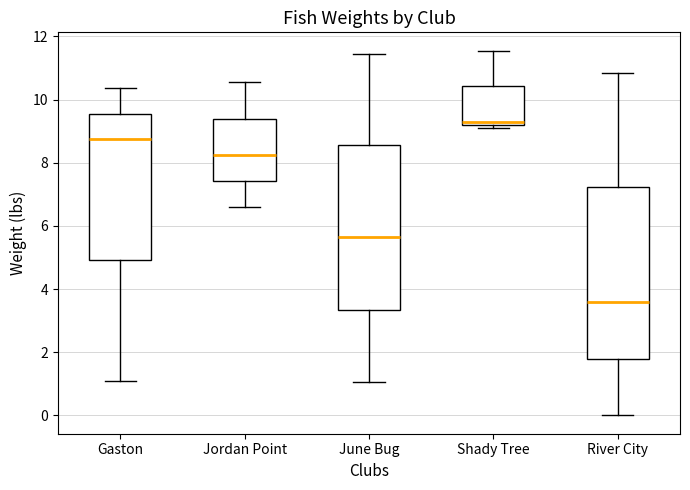

Which box is the tallest, from its lower edge to its upper edge?

River City